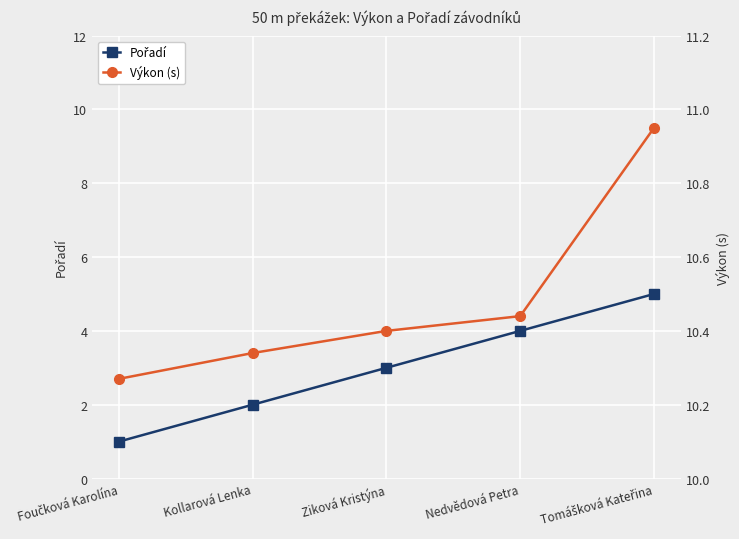

At which label is Pořadí closest to 3?

Ziková Kristýna